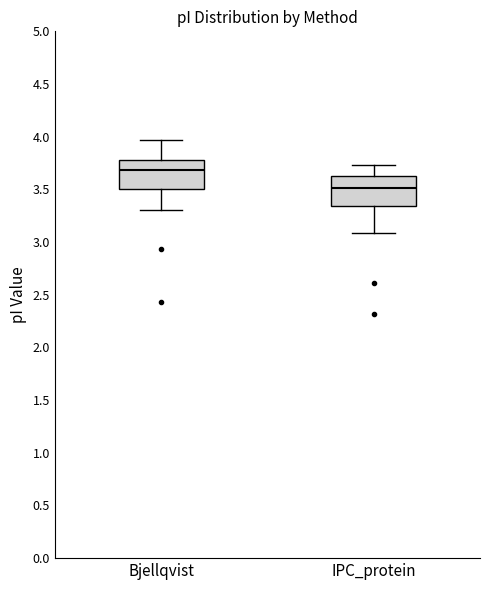

Where is the lower edge of the box for Bjellqvist on the y-axis? The values are not printed on the chart, so give them approximately, as read against the axis.

3.50